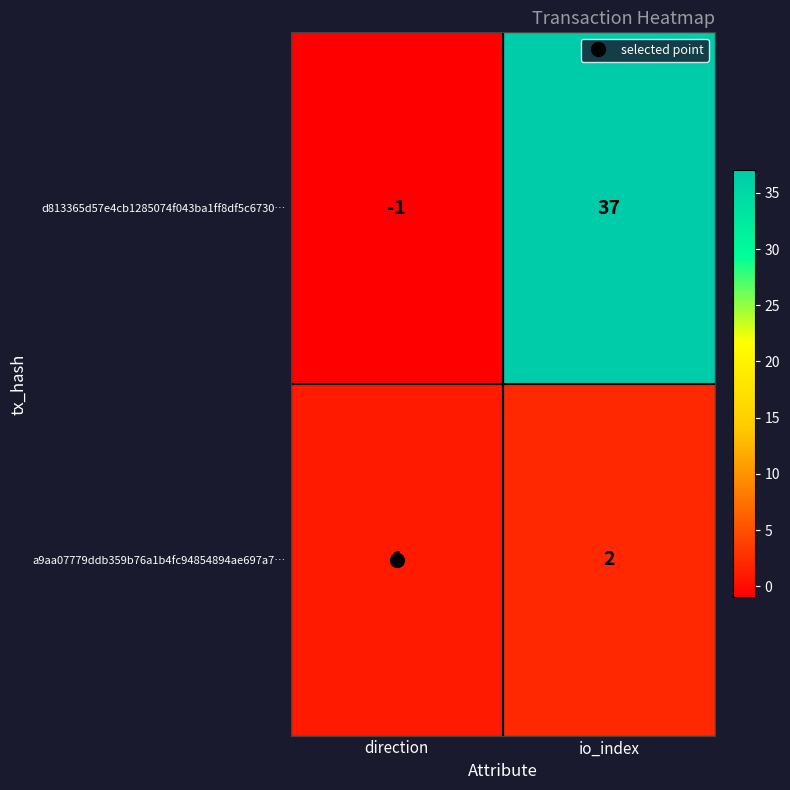

List the series in order of their peak value, highest first.

d813365d57e4cb1285074f043ba1ff8df5c6730…, a9aa07779ddb359b76a1b4fc94854894ae697a7…